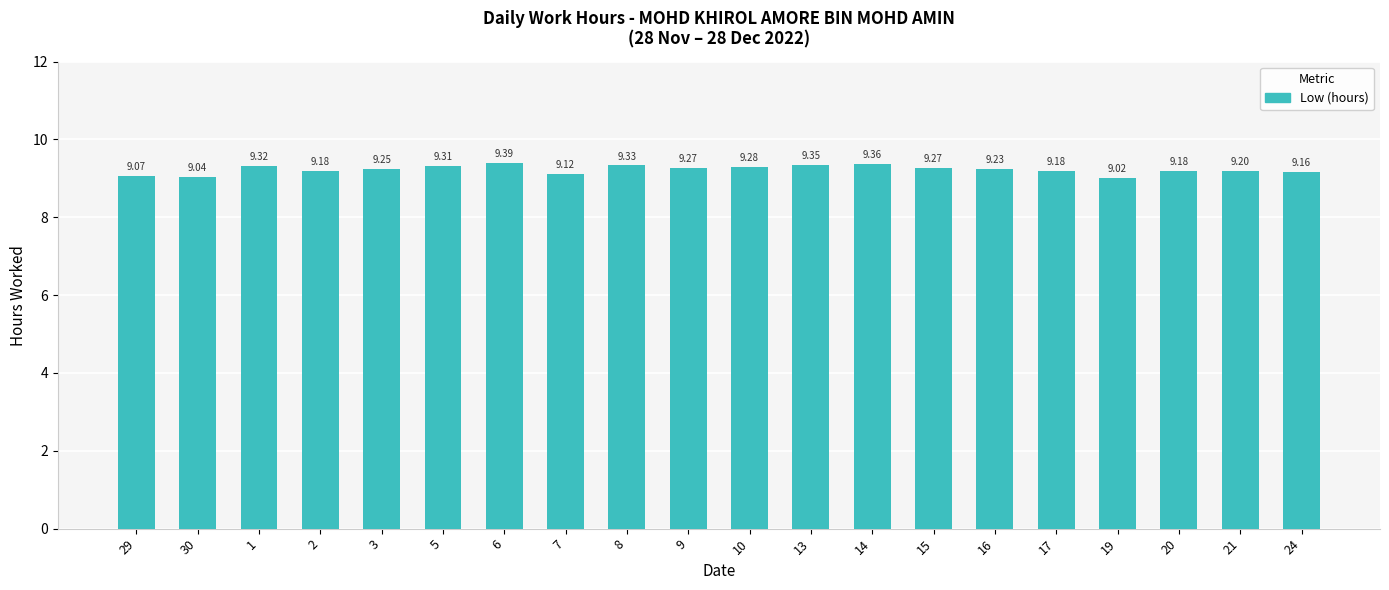

What position from the left is 13?

12